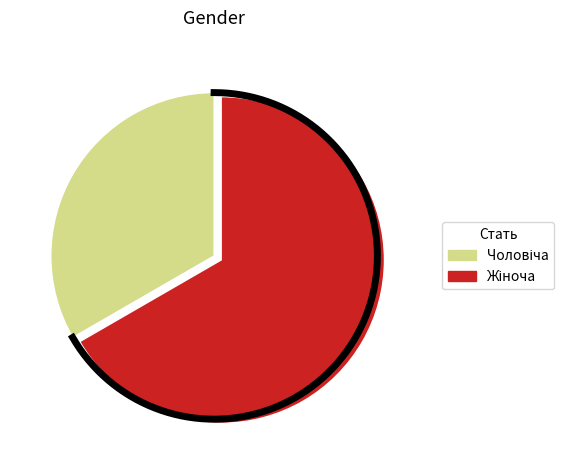

Is it true that Жіноча is 67% of the pie?

True